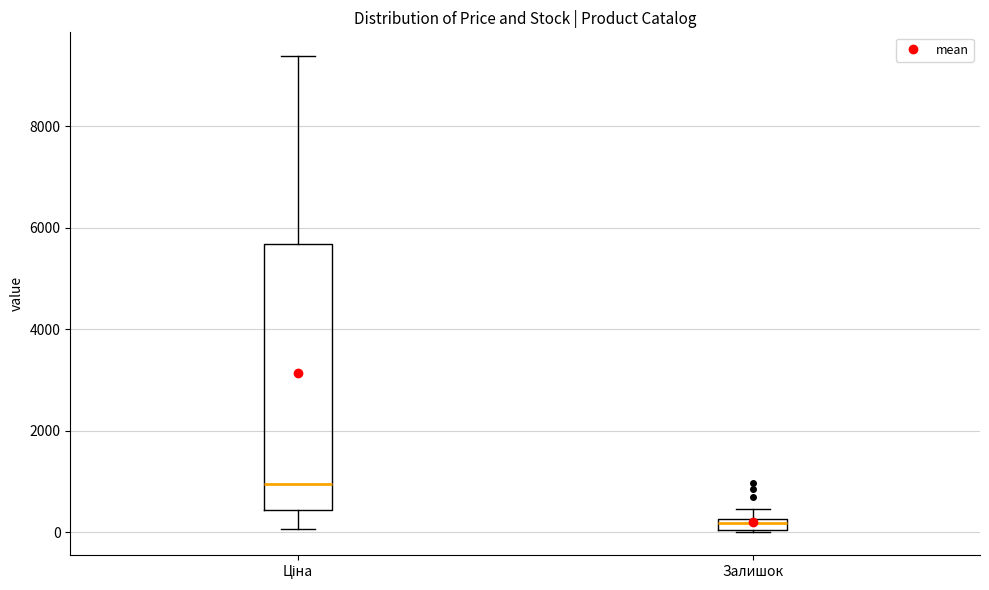

Which box has the lowest median line?

Залишок